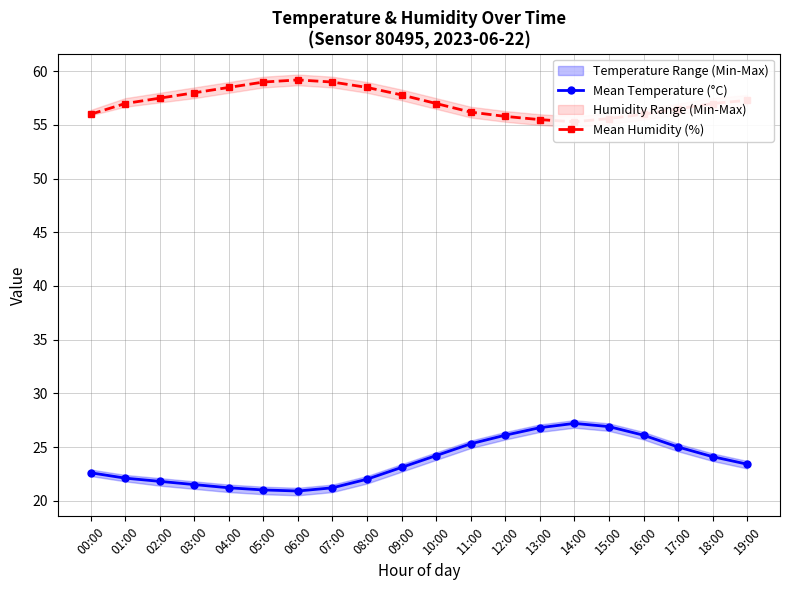

True or false: Mean Temperature (°C) and Mean Humidity (%) intersect in this chart.

False